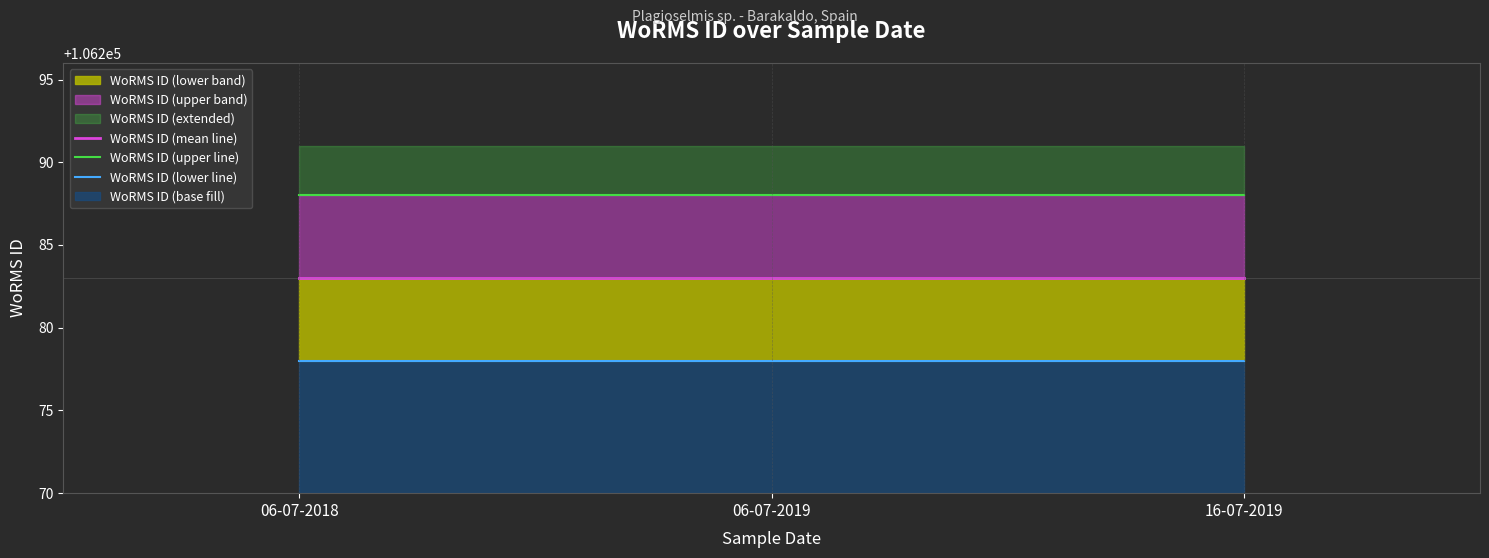

What is the smallest value displayed?

106278